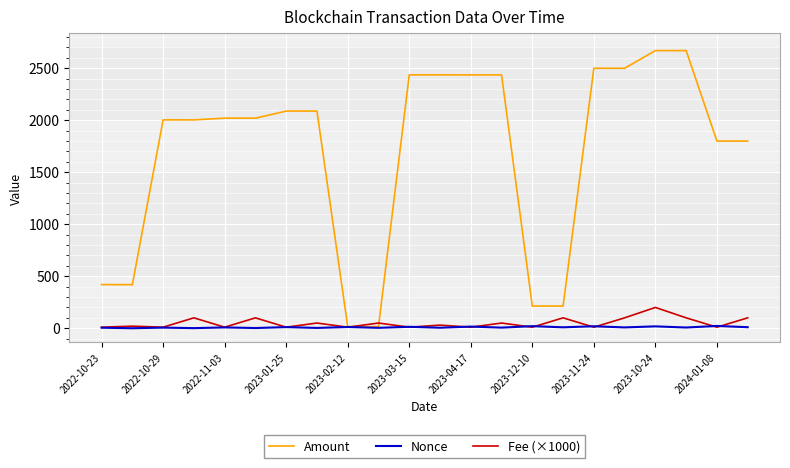

True or false: Amount and Fee (×1000) intersect in this chart.

True